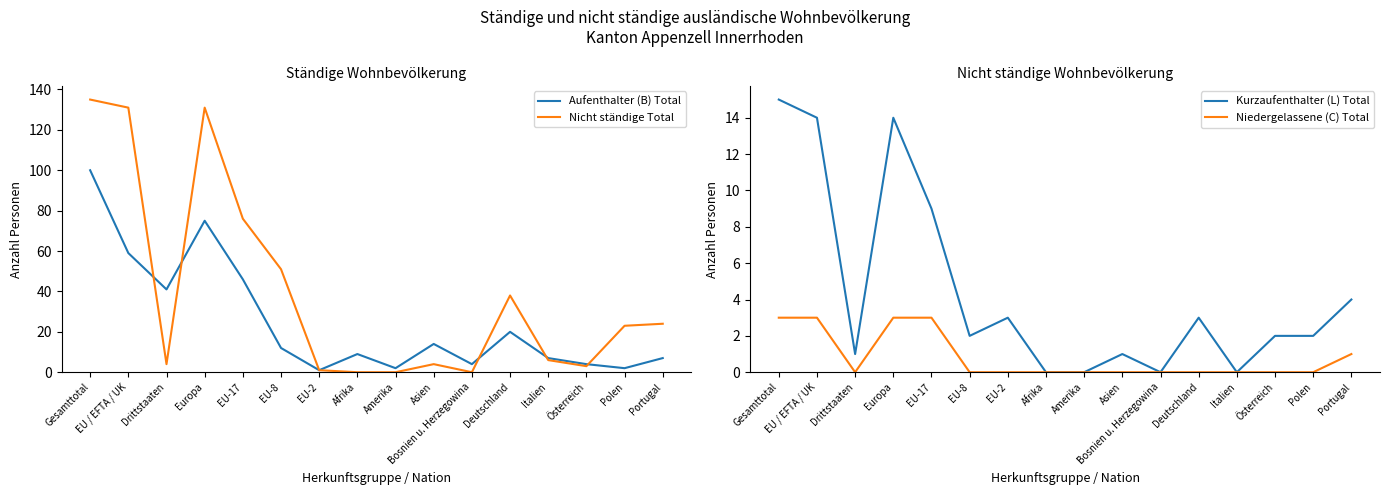

What position from the left is Bosnien u. Herzegowina?

11